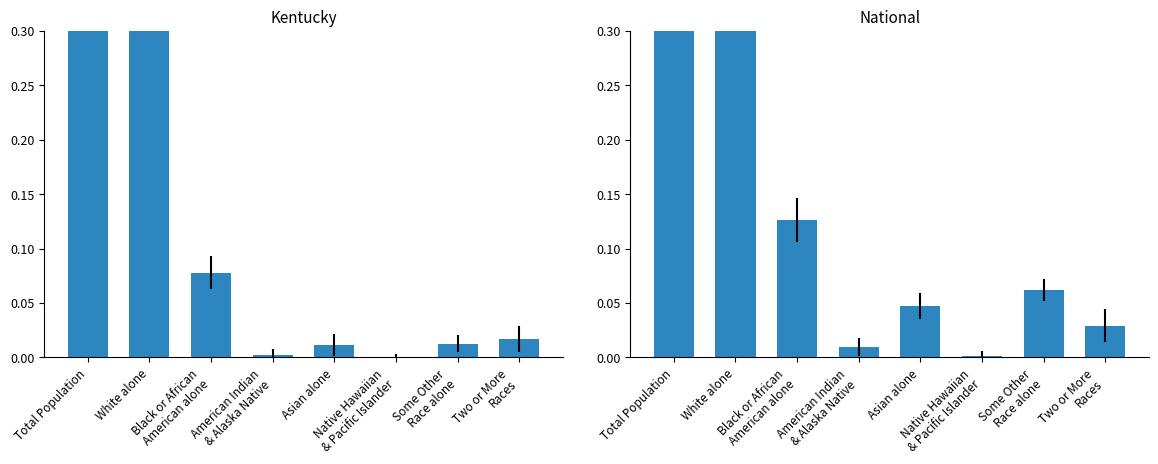

The value of Kentucky at White alone is 0.2. True or false?

False